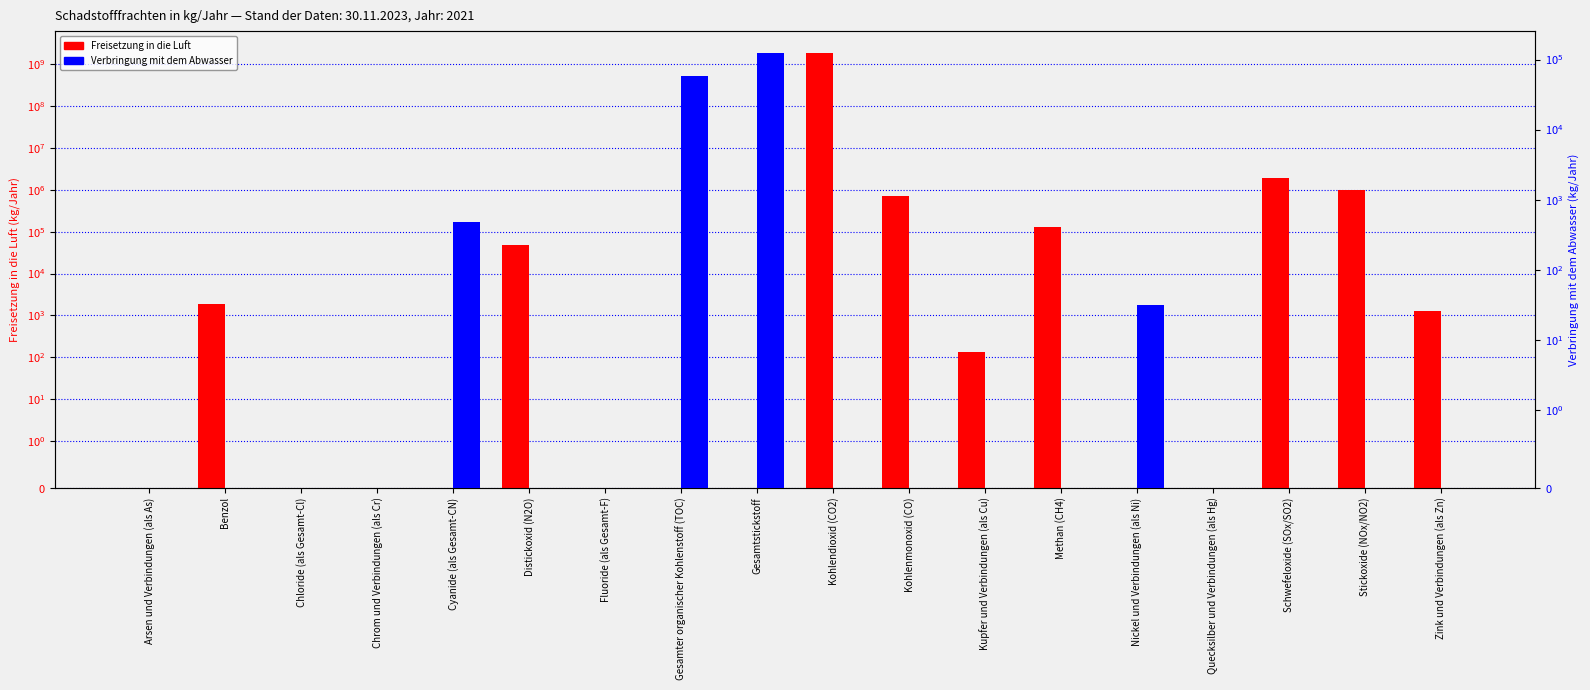

What position from the right is Kupfer und Verbindungen (als Cu)?

7